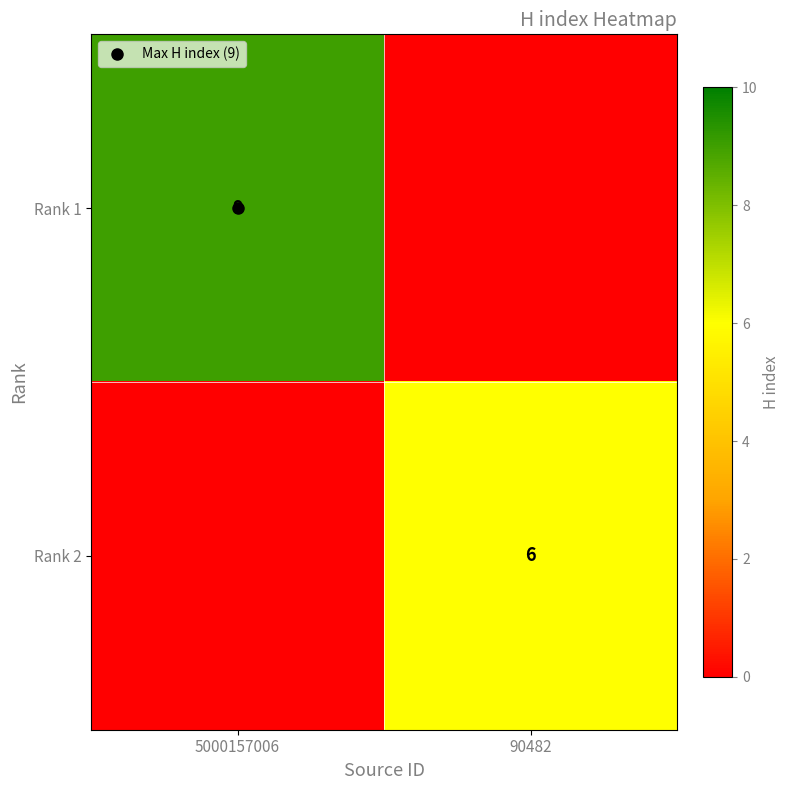

What is the difference between the Rank 1 values at 90482 and 5000157006?

9